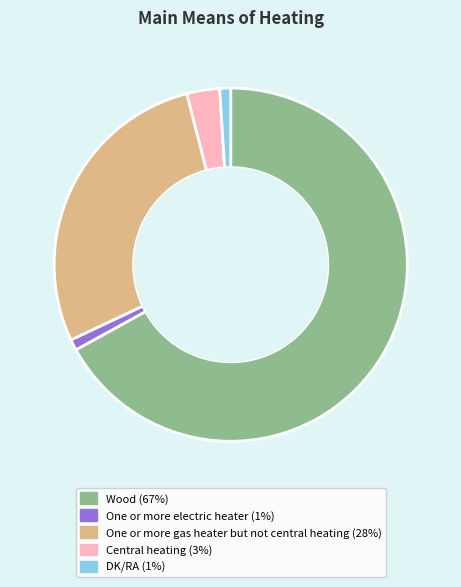

Is there a majority slice in this chart?

Yes